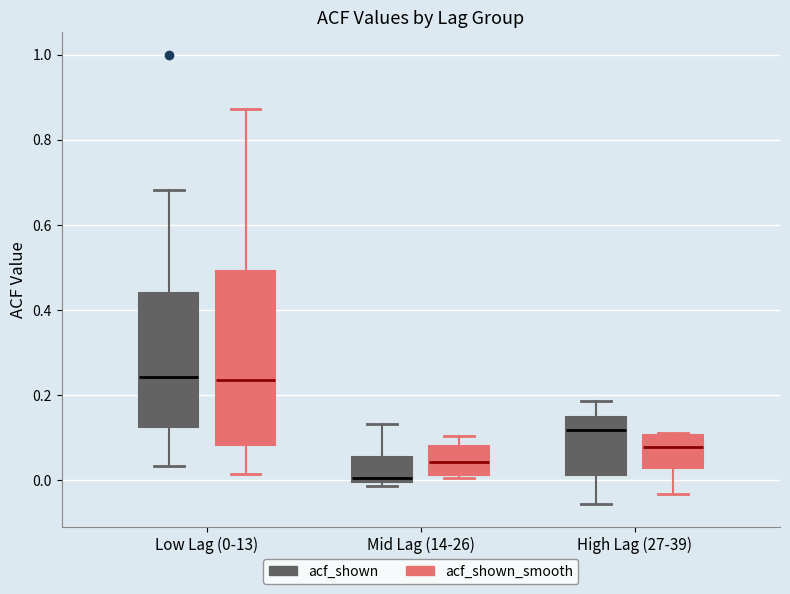

Reading left to right, read every box against the y-axis: the position of its median line, the range the box covers, and the ends of its whiskers. The values are not printed on the chart, so give them approximately, as read against the axis.

Low Lag (0-13) (acf_shown): median 0.24, box 0.12 to 0.44, whiskers 0.04 to 0.68
Low Lag (0-13) (acf_shown_smooth): median 0.24, box 0.08 to 0.50, whiskers 0.02 to 0.88
Mid Lag (14-26) (acf_shown): median 0.00 (just above the box's lower edge), box 0.00 to 0.06, whiskers -0.02 to 0.14
Mid Lag (14-26) (acf_shown_smooth): median 0.04, box 0.02 to 0.08, whiskers 0.00 to 0.10
High Lag (27-39) (acf_shown): median 0.12, box 0.02 to 0.14, whiskers -0.06 to 0.18
High Lag (27-39) (acf_shown_smooth): median 0.08, box 0.02 to 0.10, whiskers -0.04 to 0.12